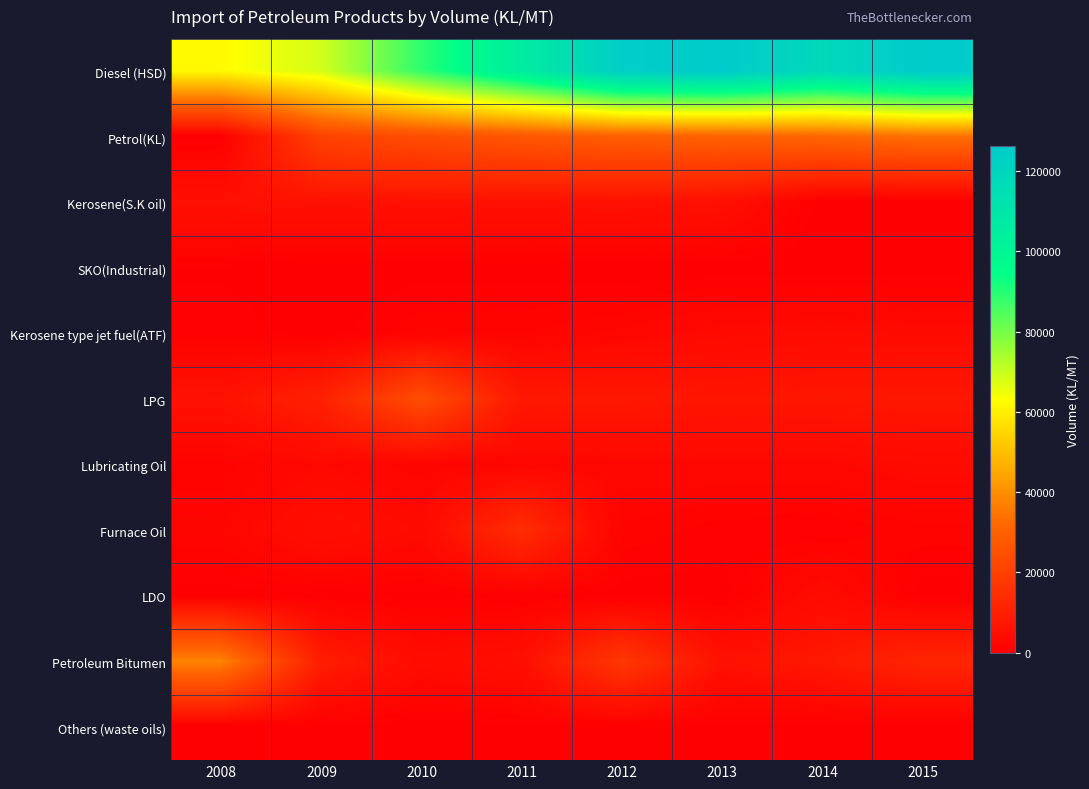

List the series in order of their peak value, lowest first.

Others (waste oils), SKO(Industrial), Lubricating Oil, Kerosene type jet fuel(ATF), LDO, Kerosene(S.K oil), Furnace Oil, LPG, Petrol(KL), Petroleum Bitumen, Diesel (HSD)